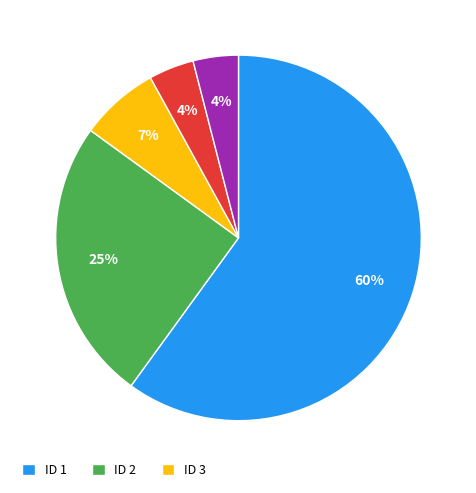

Is there a majority slice in this chart?

Yes